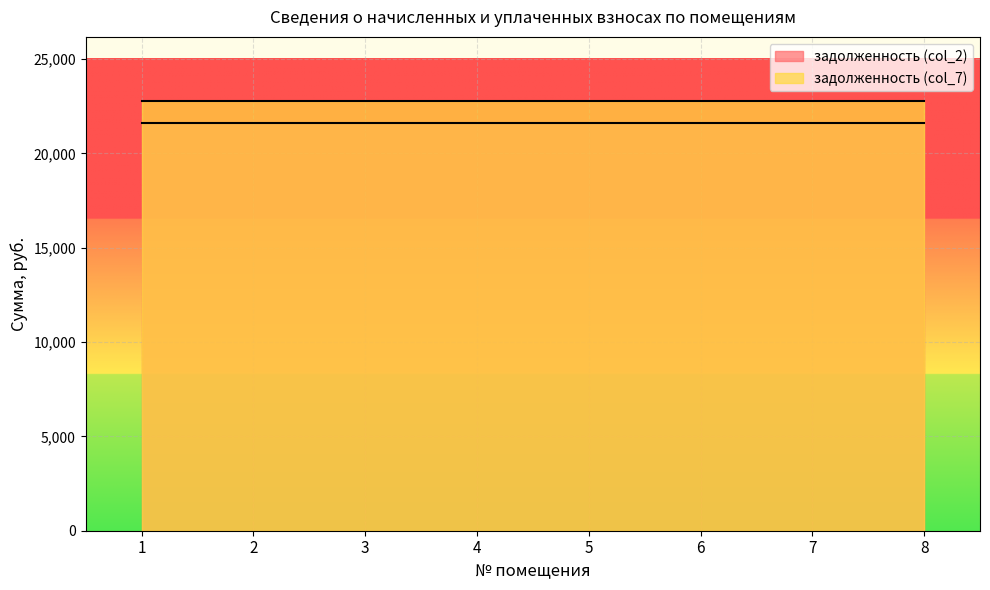

List the labels in order of задолженность (col_7) value, smallest first.

1, 2, 3, 4, 5, 6, 7, 8